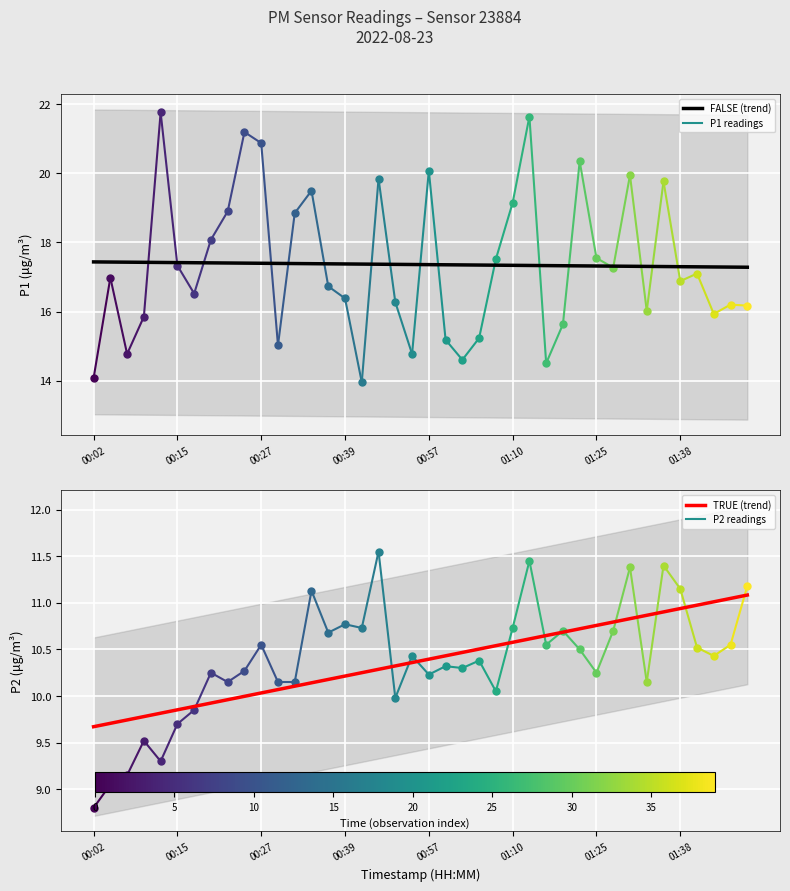

Is the value of TRUE (trend) at 32 greater than the value of FALSE (trend) at 31?

No